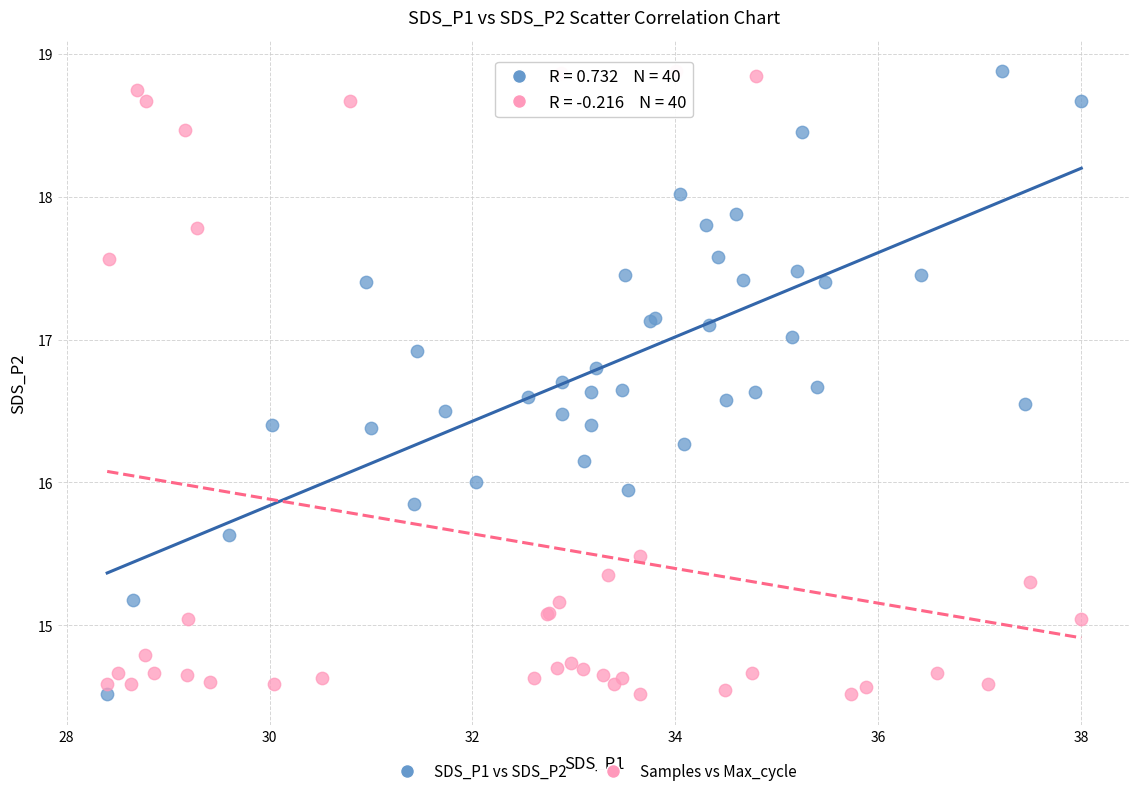

What are all the series names shown in the legend?

SDS_P1 vs SDS_P2, Samples vs Max_cycle